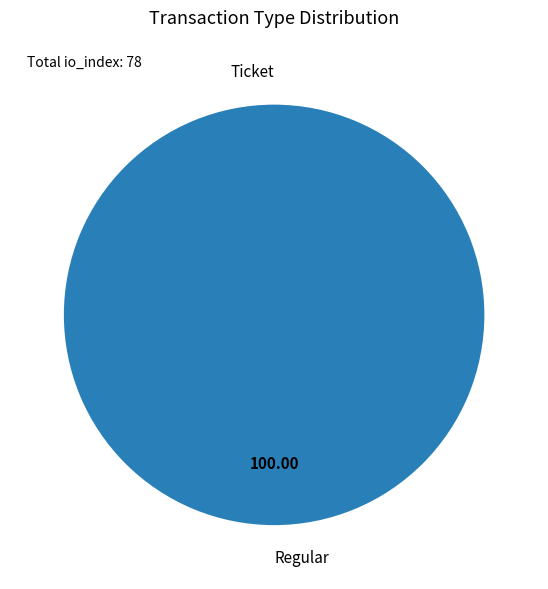

Rank the categories by value from highest to lowest.

Regular, Ticket